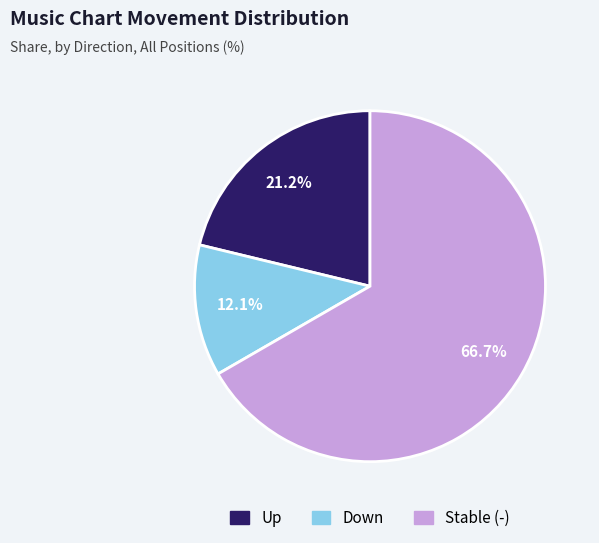

Which category has the smallest portion of the pie?

down